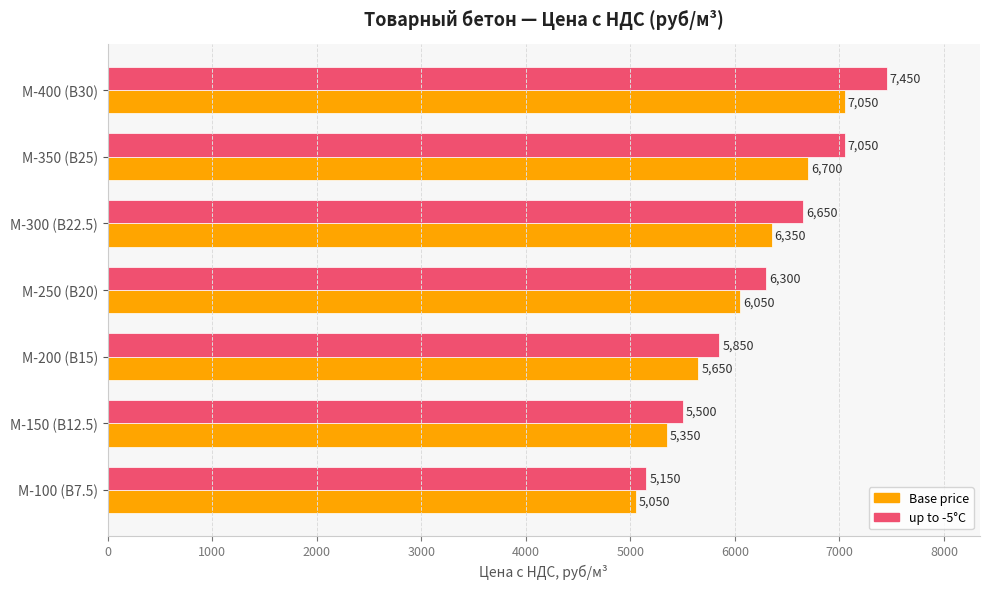

Rank the series by their maximum value, from highest to lowest.

up to -5°C, Base price